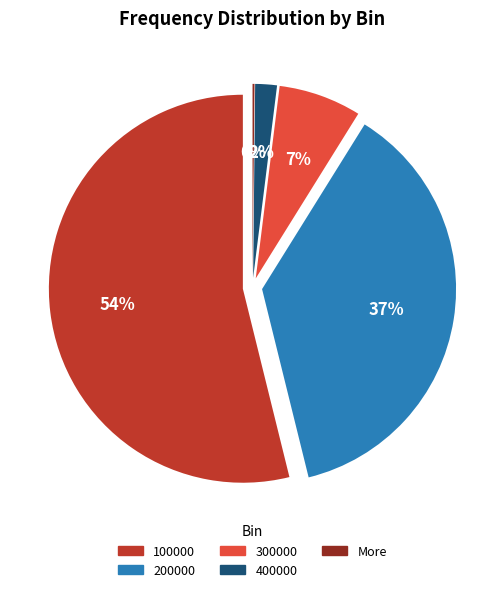

Do 100000 and 200000 together represent more than half of the pie?

Yes